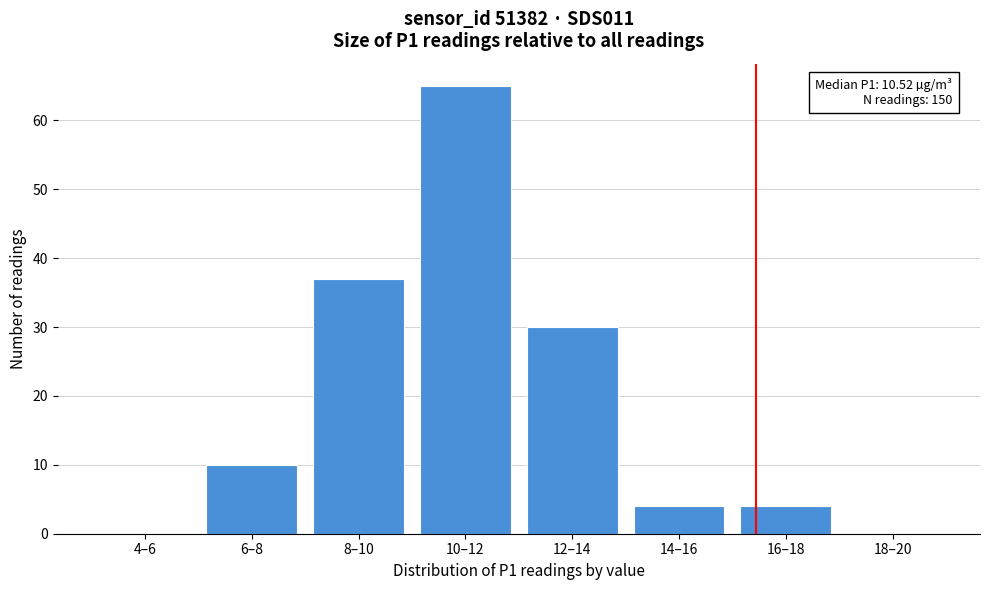

Reading left to right, list all the values displayed in this chart.

4–6=0	6–8=10	8–10=37	10–12=65	12–14=30	14–16=4	16–18=4	18–20=0